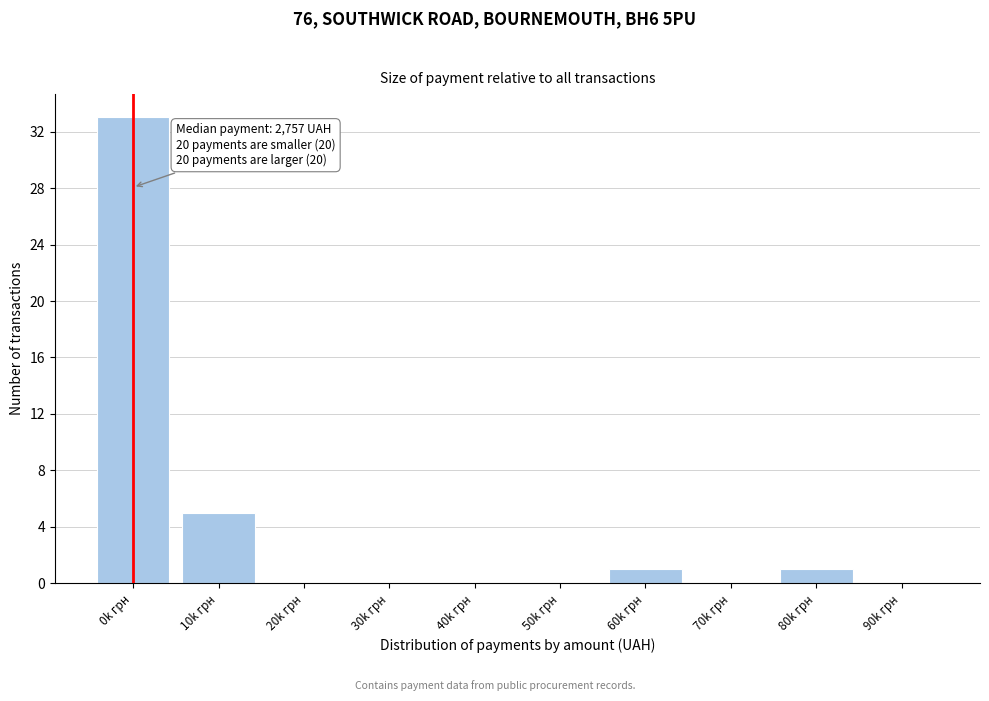

Reading left to right, list all the values displayed in this chart.

0k грн=33	10k грн=5	20k грн=0	30k грн=0	40k грн=0	50k грн=0	60k грн=1	70k грн=0	80k грн=1	90k грн=0